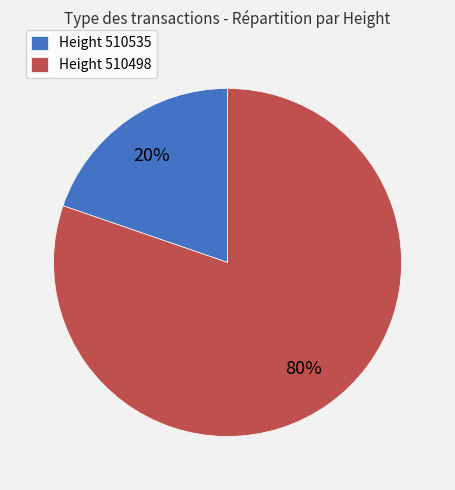

Which slice is the smallest?

Height 510535